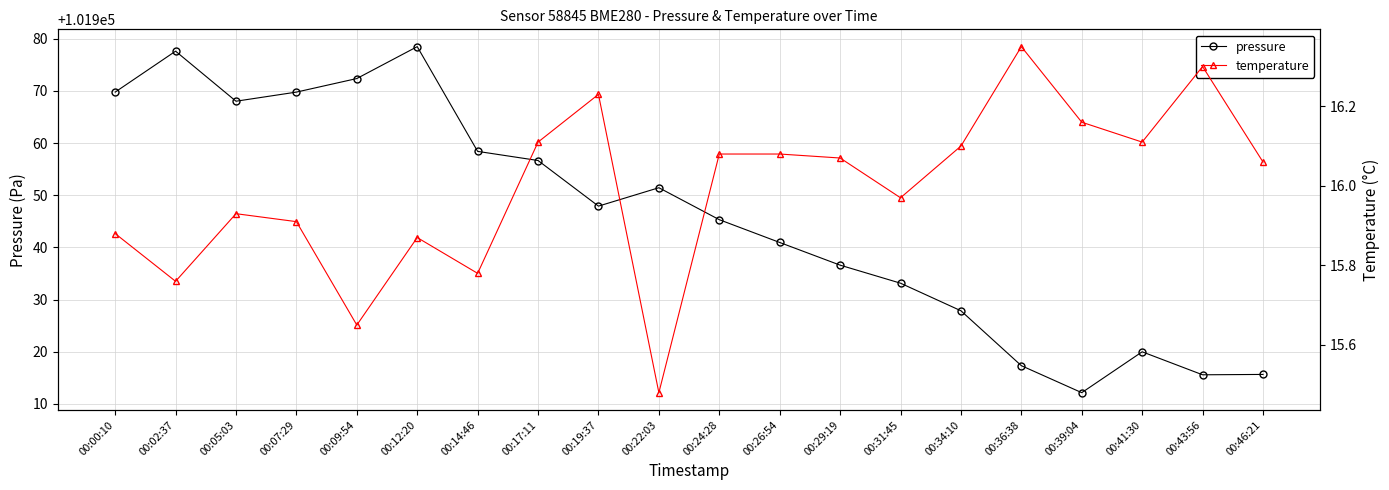

List the series in order of their overall mean, highest first.

pressure, temperature